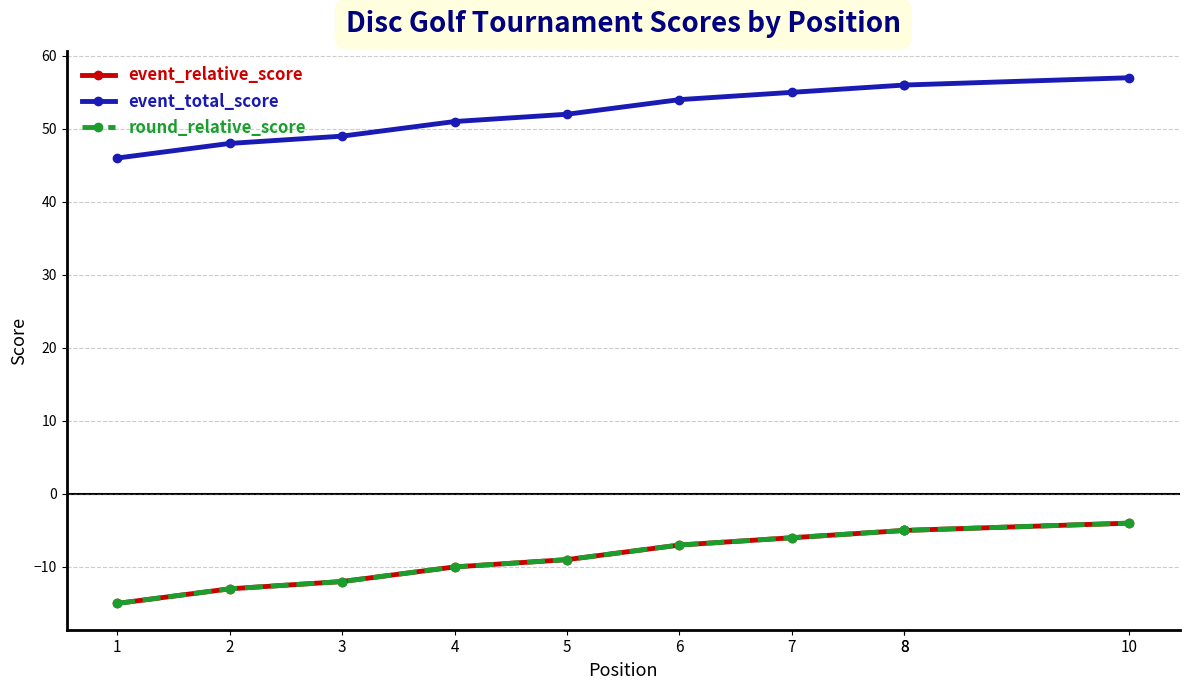

How many lines are shown in the chart?

3